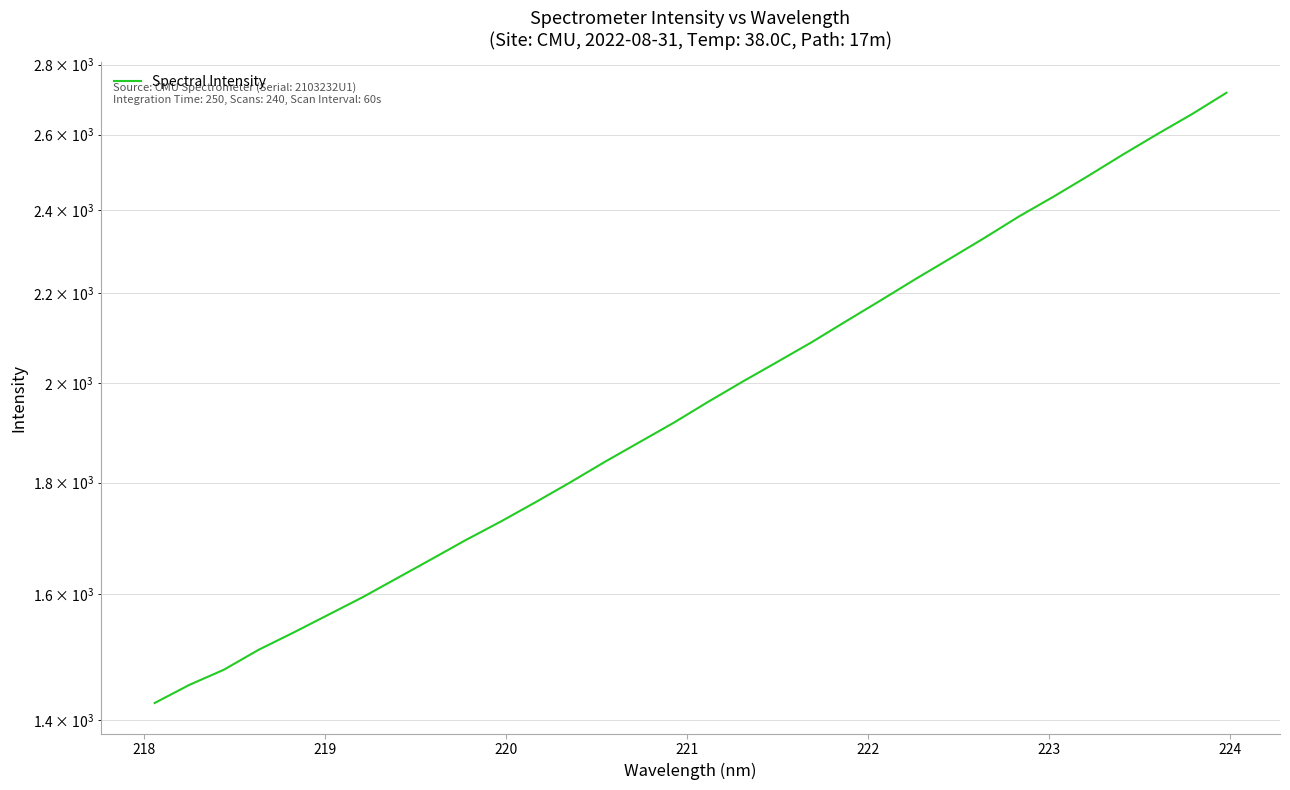

The value at 222 is 554.6. True or false?

False